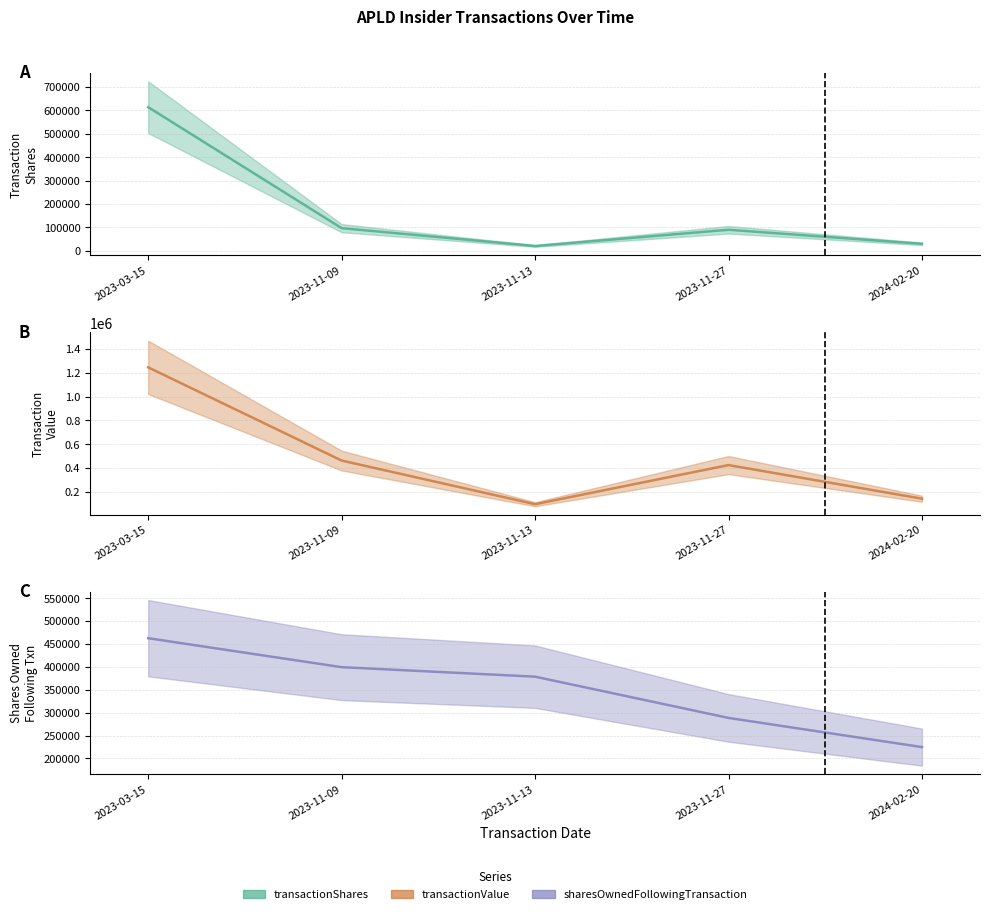

What is the total value across all series at 2023-11-13?

495065